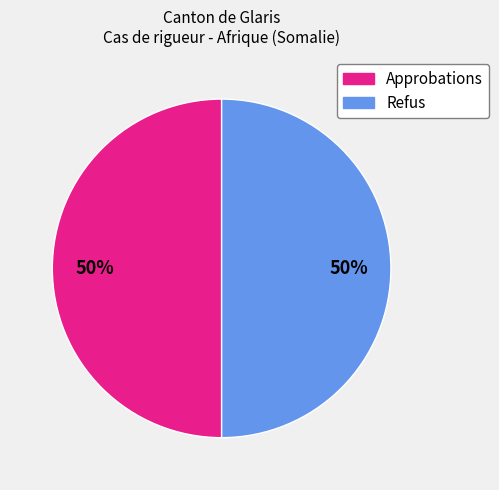

To the nearest percent, what is the average slice percentage?

50%